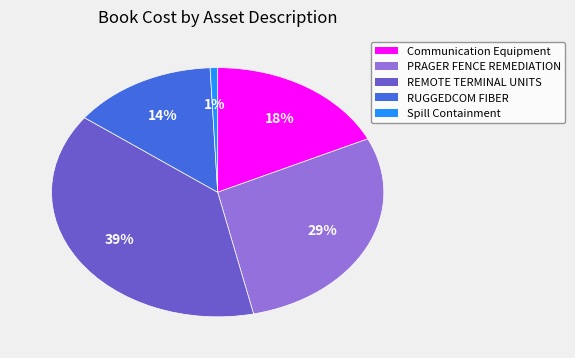

How many segments does this pie chart have?

5